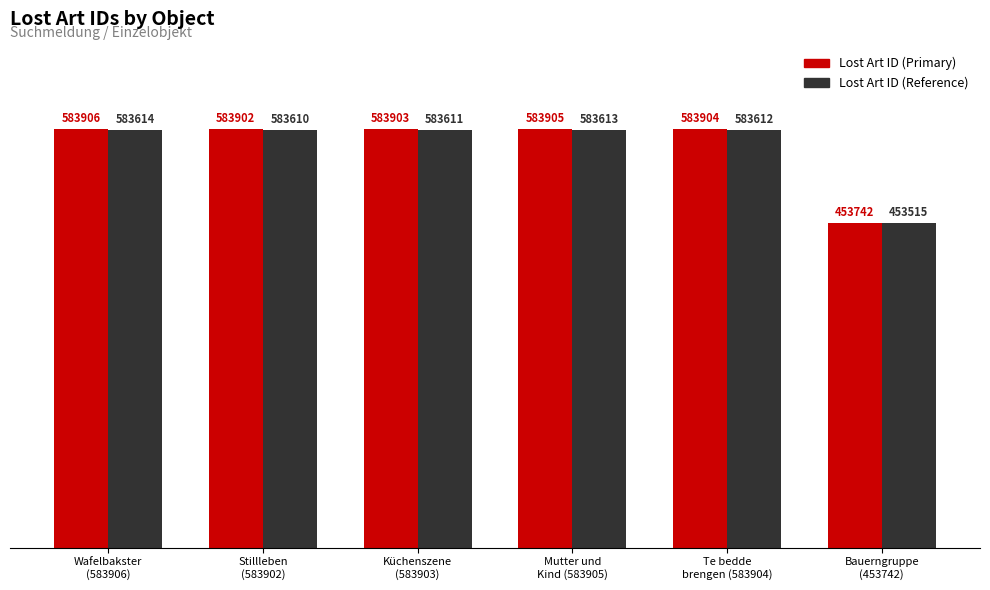

What is the maximum value shown in the chart?

583906.0